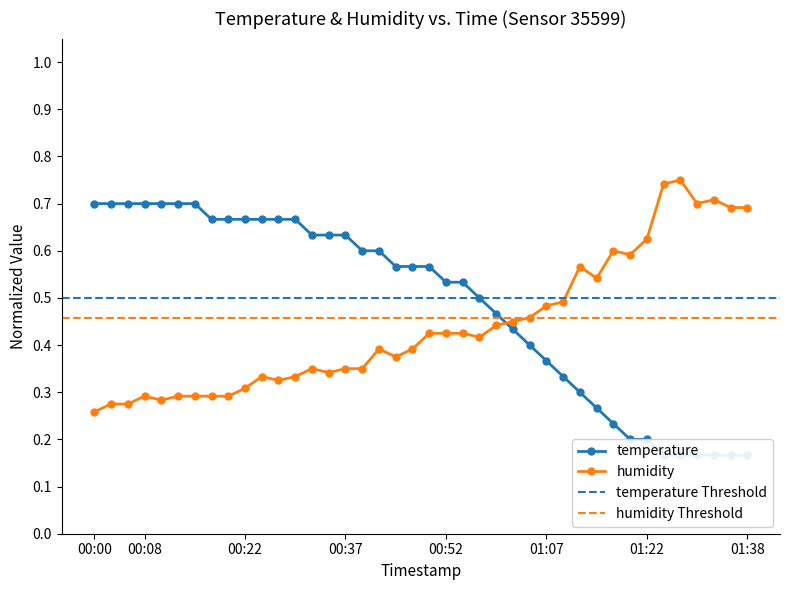

How many data points does each series have?

40